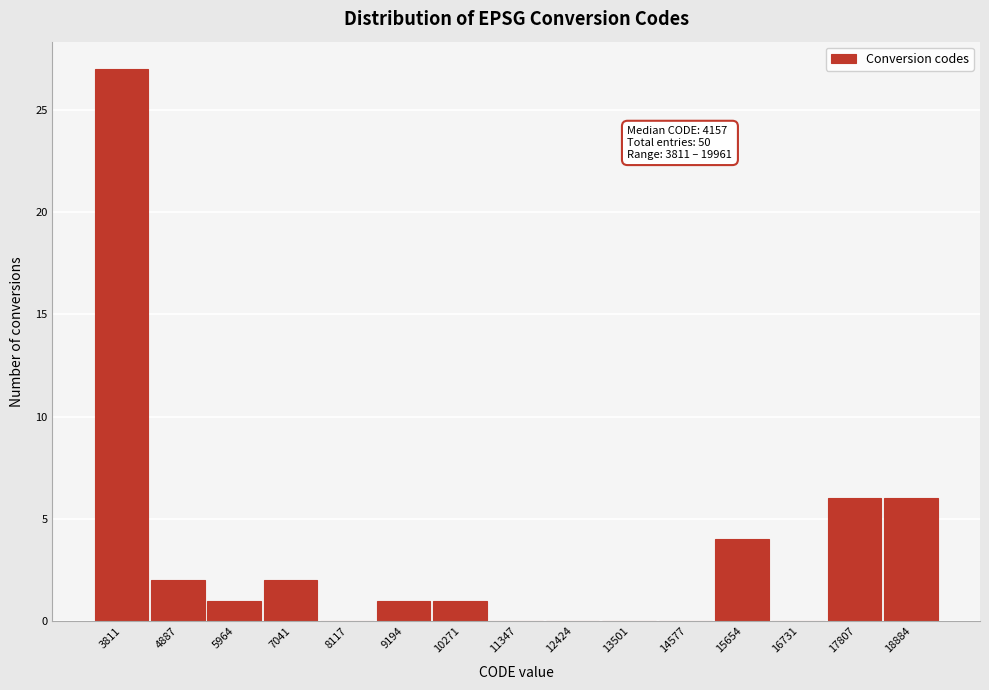

Reading left to right, extract all data points from this chart.

3811=27	4887=2	5964=1	7041=2	8117=0	9194=1	10271=1	11347=0	12424=0	13501=0	14577=0	15654=4	16731=0	17807=6	18884=6